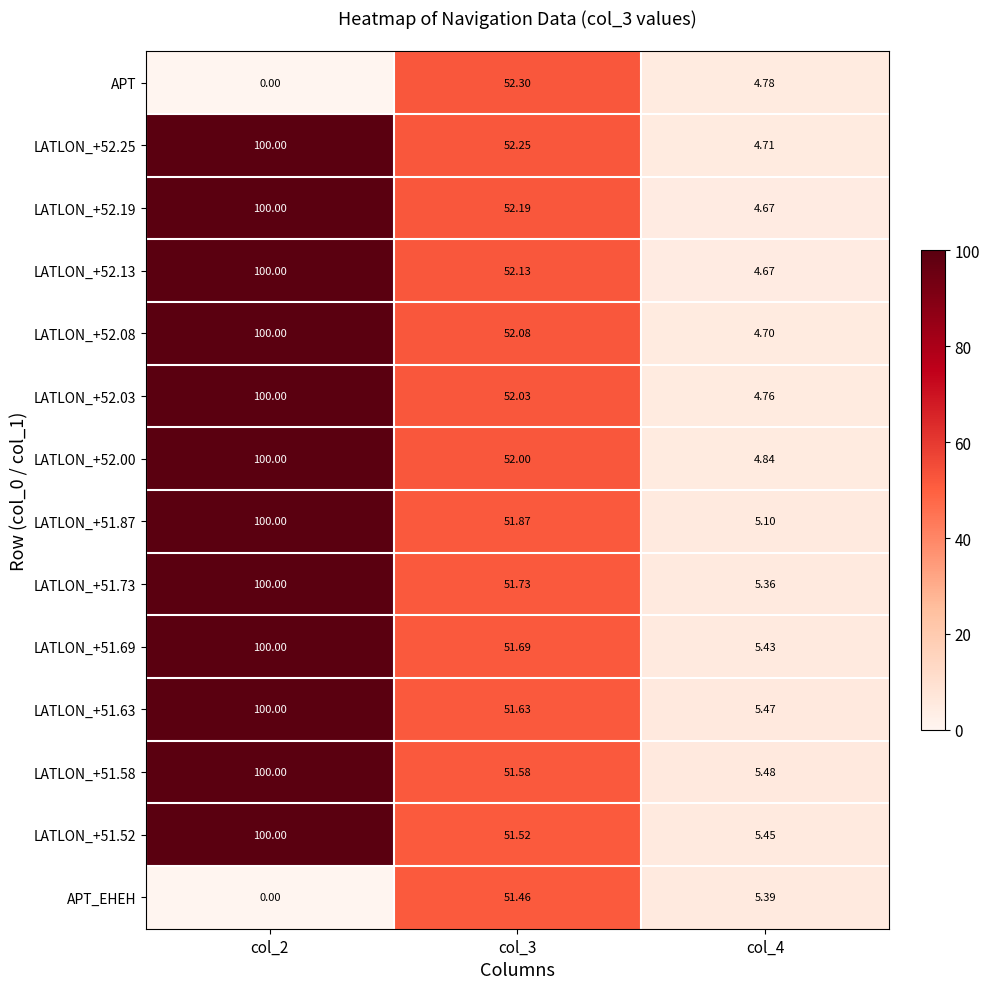

Is the value of LATLON_+51.87 at col_2 greater than the value of LATLON_+52.25 at col_4?

Yes